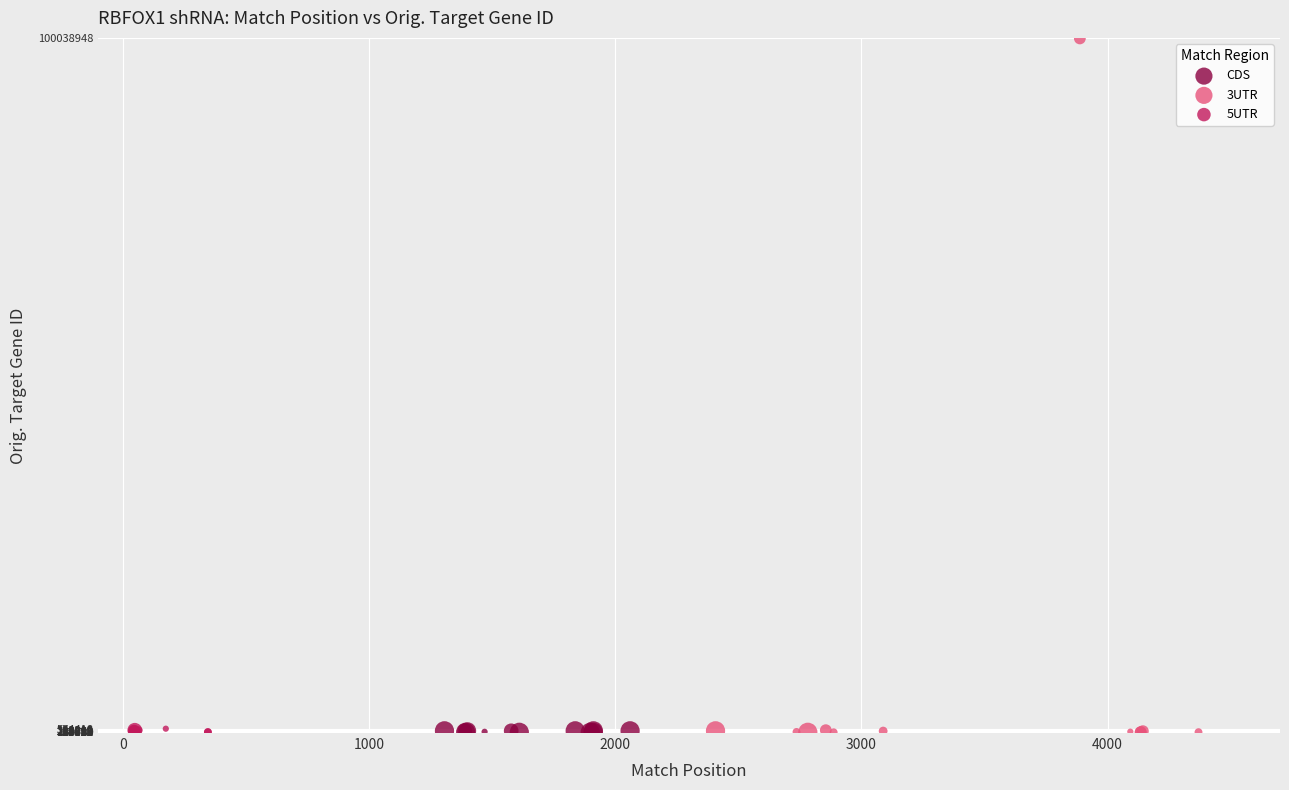

Which series has the largest Y range (max minus min)?

3UTR